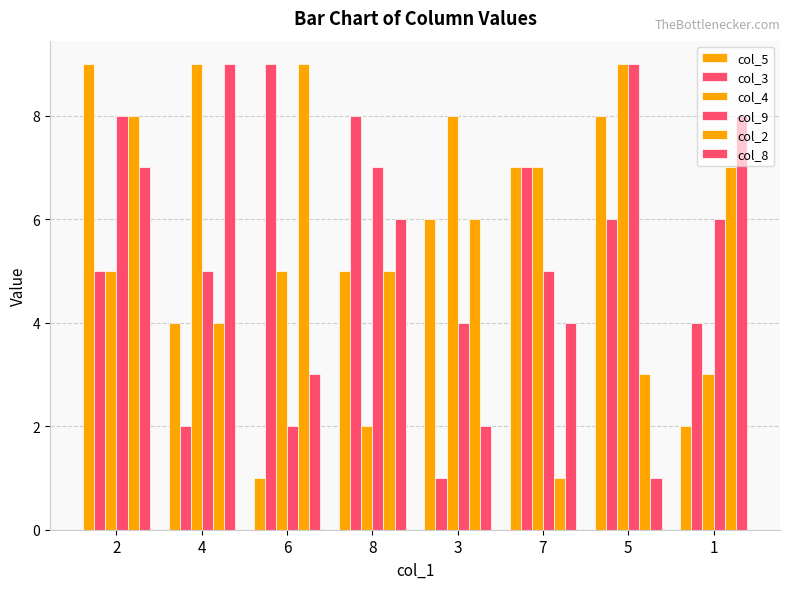

How many categories are shown in the chart?

8